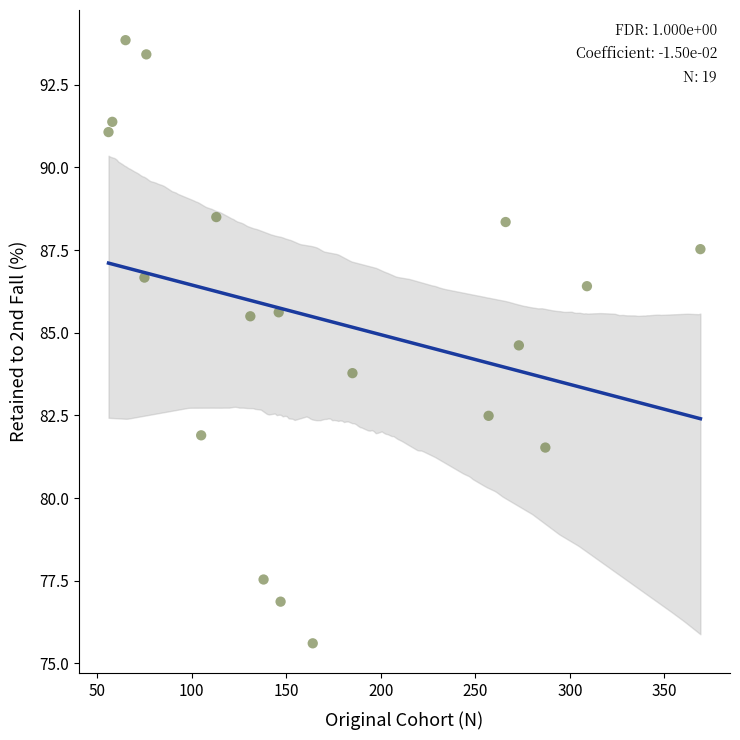

What Y value in the scatter plot is closest to 84?

83.8